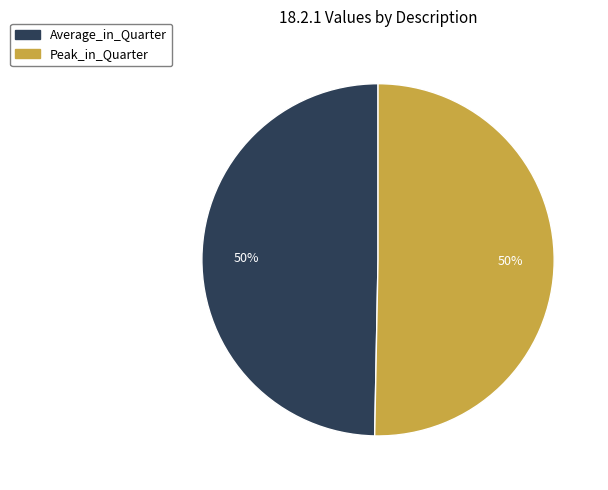

To the nearest percent, what is the average slice percentage?

50%